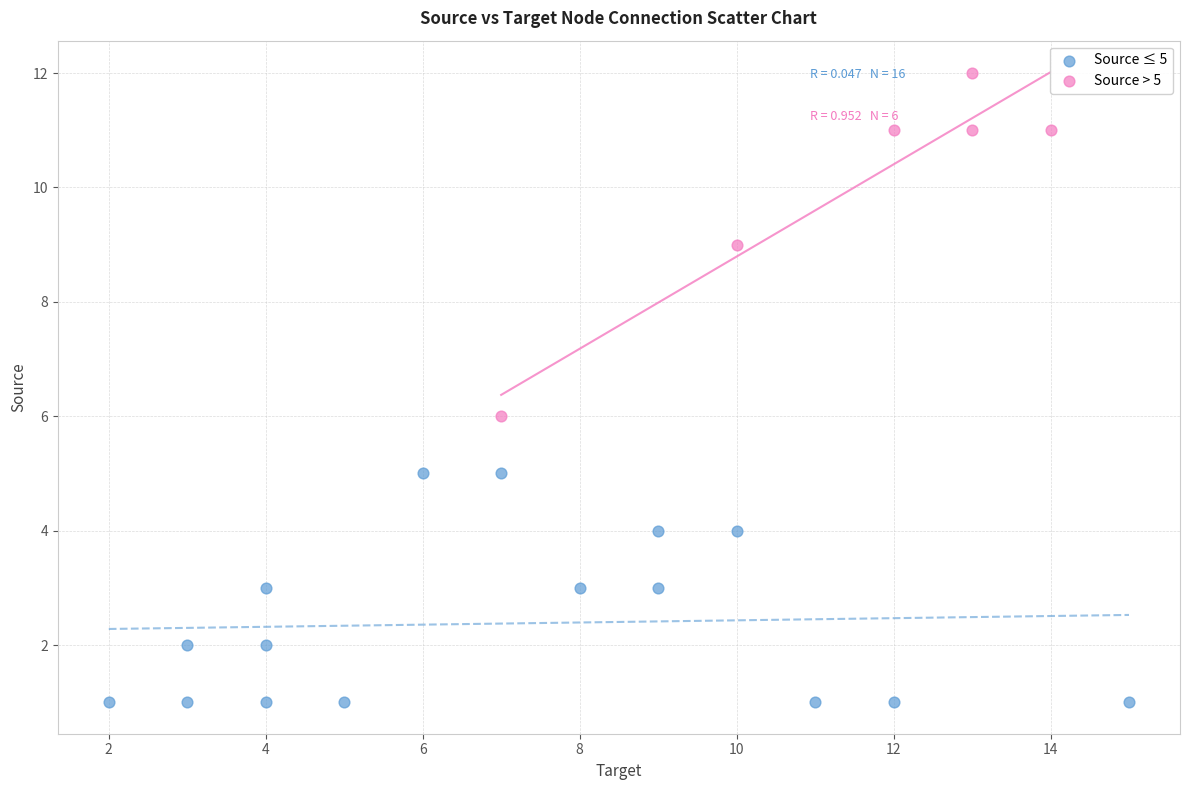

Which series contains the highest Y value?

Source > 5